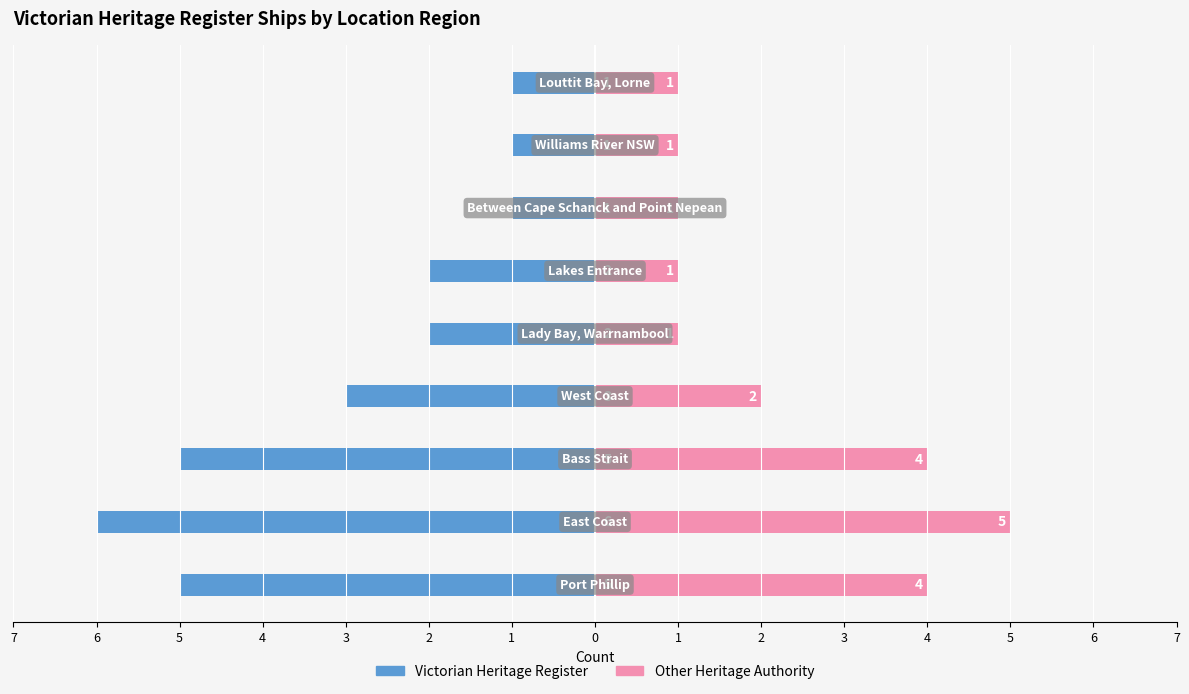

What are all the series names shown in the legend?

Victorian Heritage Register, Other Heritage Authority